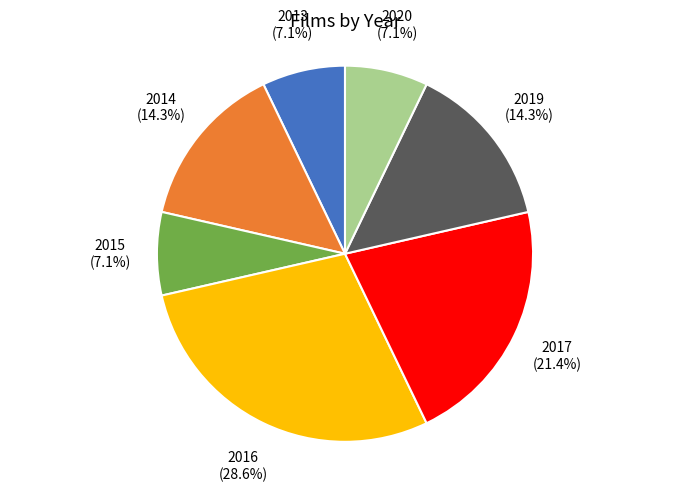

How many slices are in this pie chart?

7